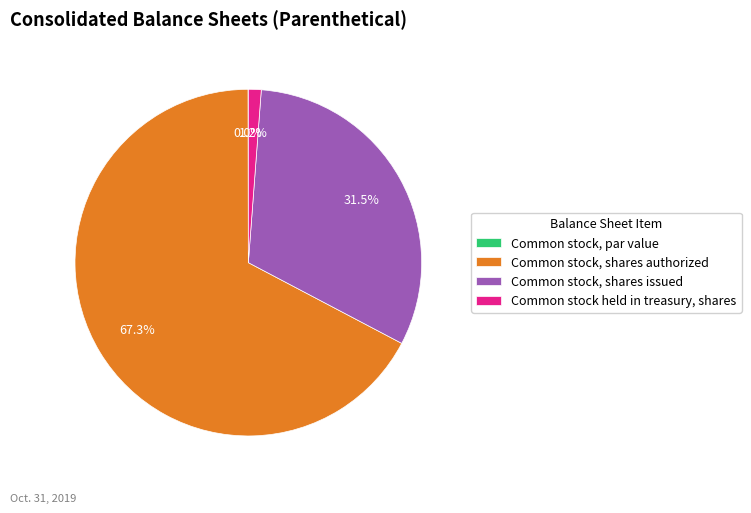

Approximately how many times larger is the value at Common stock, shares issued compared to Common stock, shares authorized?

0.5